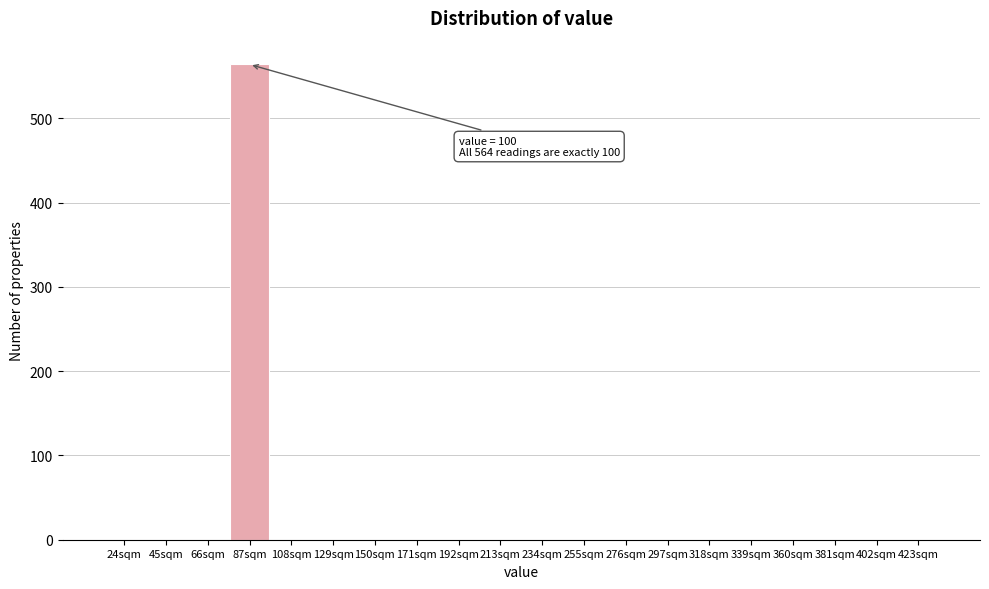

Reading right to left, list all the values displayed in this chart.

423sqm=0	402sqm=0	381sqm=0	360sqm=0	339sqm=0	318sqm=0	297sqm=0	276sqm=0	255sqm=0	234sqm=0	213sqm=0	192sqm=0	171sqm=0	150sqm=0	129sqm=0	108sqm=0	87sqm=564	66sqm=0	45sqm=0	24sqm=0